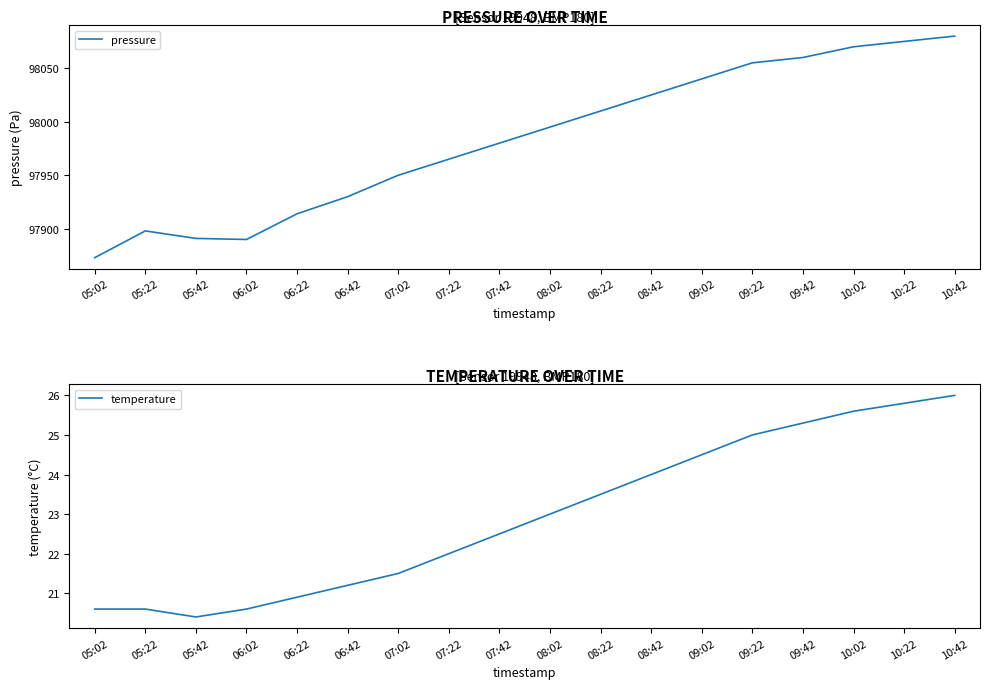

What is the spread (max minus min) of values at 06:02?

97869.4